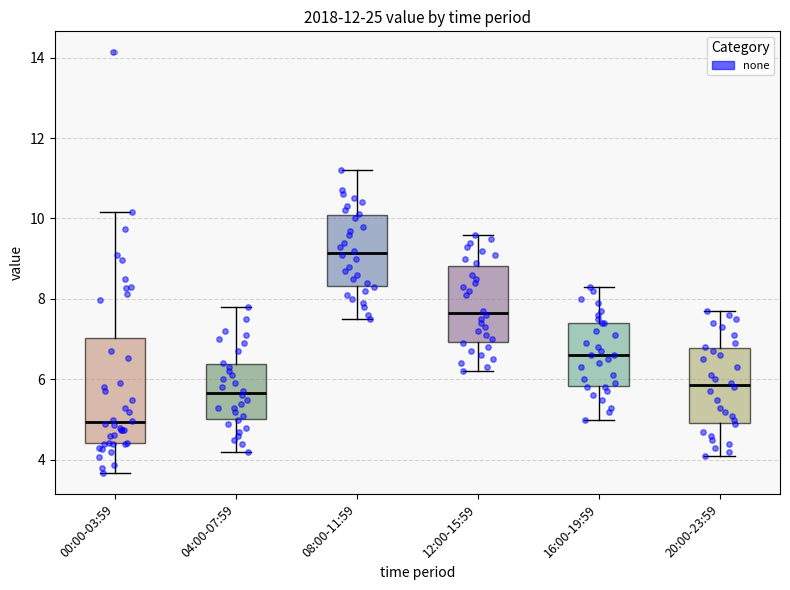

Which box has the lowest median line?

00:00-03:59